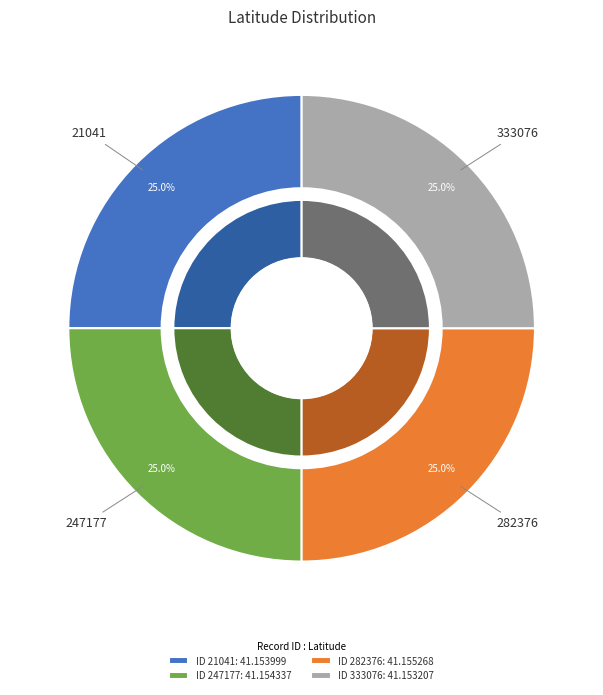

Which category has the biggest portion of the pie?

282376